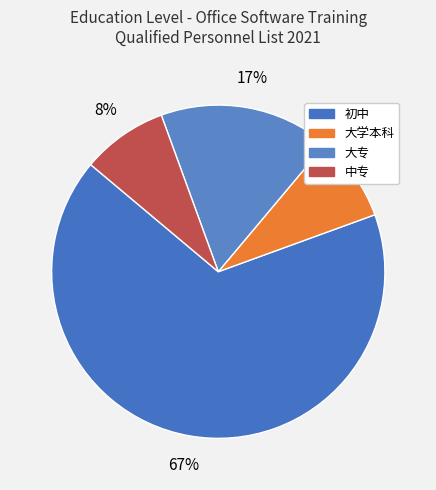

Approximately how many times larger is the value at 中专 compared to 大学本科?

1.0